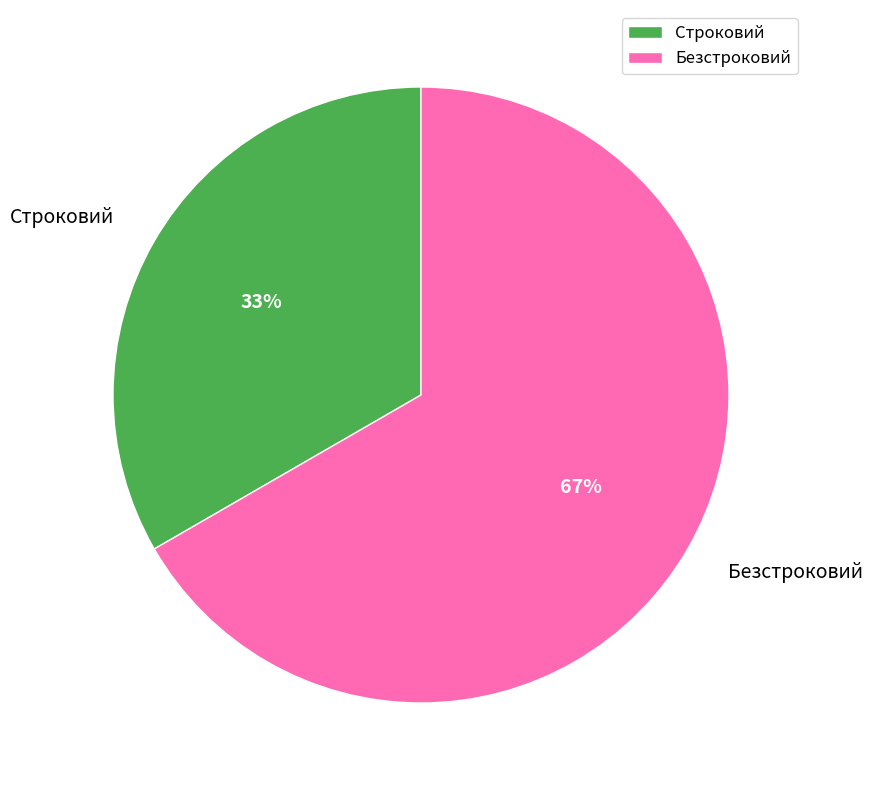

How many segments does this pie chart have?

2